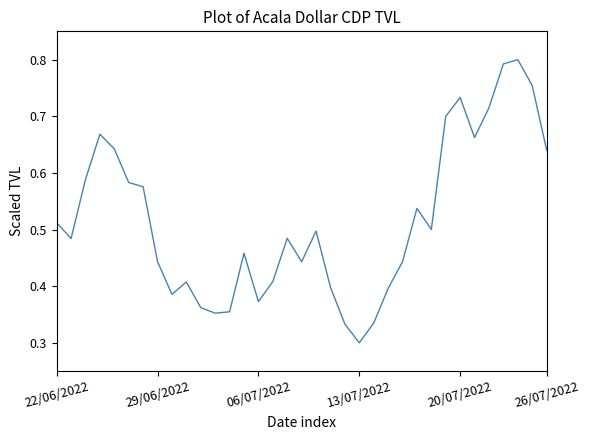

How many lines are shown in the chart?

1